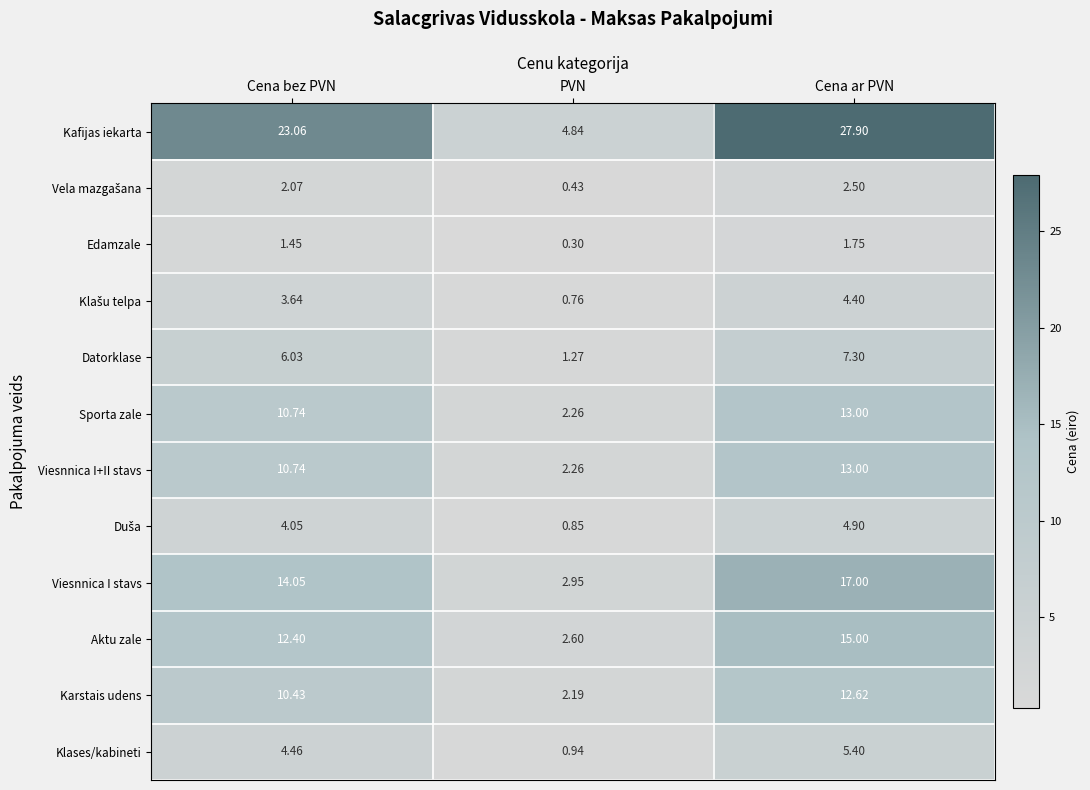

List the labels in order of Kafijas iekarta value, smallest first.

PVN, Cena bez PVN, Cena ar PVN